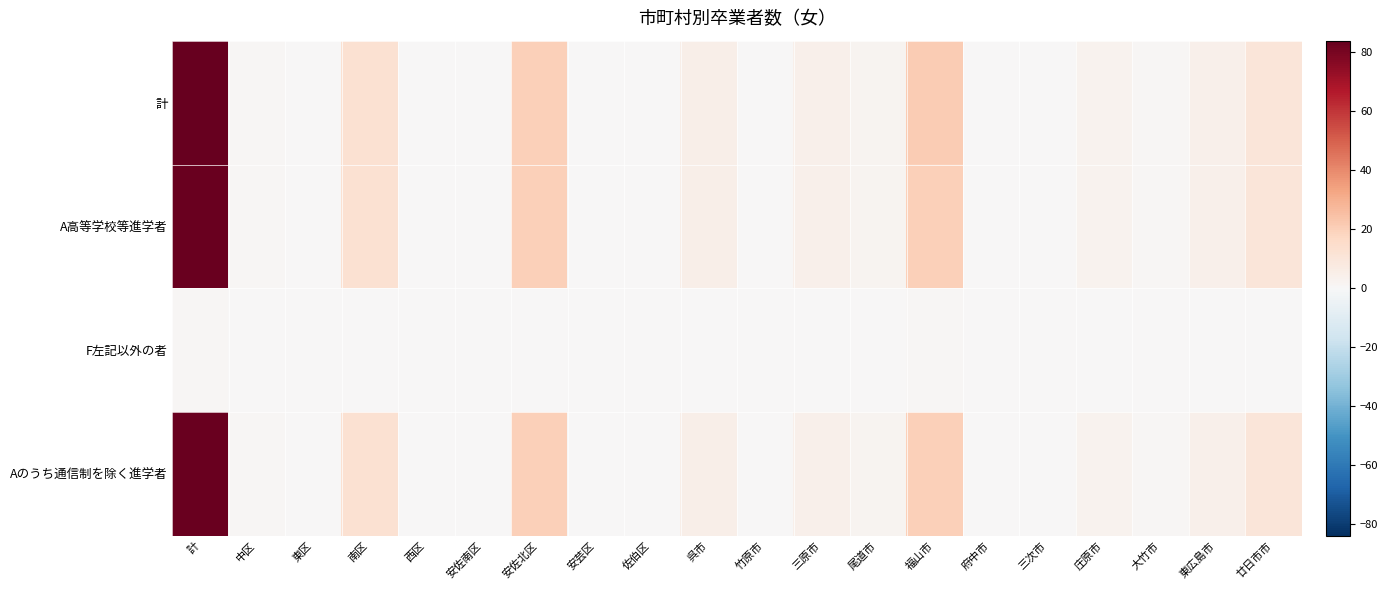

Reading left to right, transcribe all the data shown in this chart.

計: 計=84	中区=1	東区=0	南区=13	西区=0	安佐南区=0	安佐北区=20	安芸区=0	佐伯区=0	呉市=5	竹原市=0	三原市=4	尾道市=2	福山市=21	府中市=0	三次市=0	庄原市=3	大竹市=1	東広島市=4	廿日市市=10
A高等学校等進学者: 計=83	中区=1	東区=0	南区=13	西区=0	安佐南区=0	安佐北区=20	安芸区=0	佐伯区=0	呉市=5	竹原市=0	三原市=4	尾道市=2	福山市=20	府中市=0	三次市=0	庄原市=3	大竹市=1	東広島市=4	廿日市市=10
F左記以外の者: 計=1	中区=0	東区=0	南区=0	西区=0	安佐南区=0	安佐北区=0	安芸区=0	佐伯区=0	呉市=0	竹原市=0	三原市=0	尾道市=0	福山市=1	府中市=0	三次市=0	庄原市=0	大竹市=0	東広島市=0	廿日市市=0
Aのうち通信制を除く進学者: 計=83	中区=1	東区=0	南区=13	西区=0	安佐南区=0	安佐北区=20	安芸区=0	佐伯区=0	呉市=5	竹原市=0	三原市=4	尾道市=2	福山市=20	府中市=0	三次市=0	庄原市=3	大竹市=1	東広島市=4	廿日市市=10